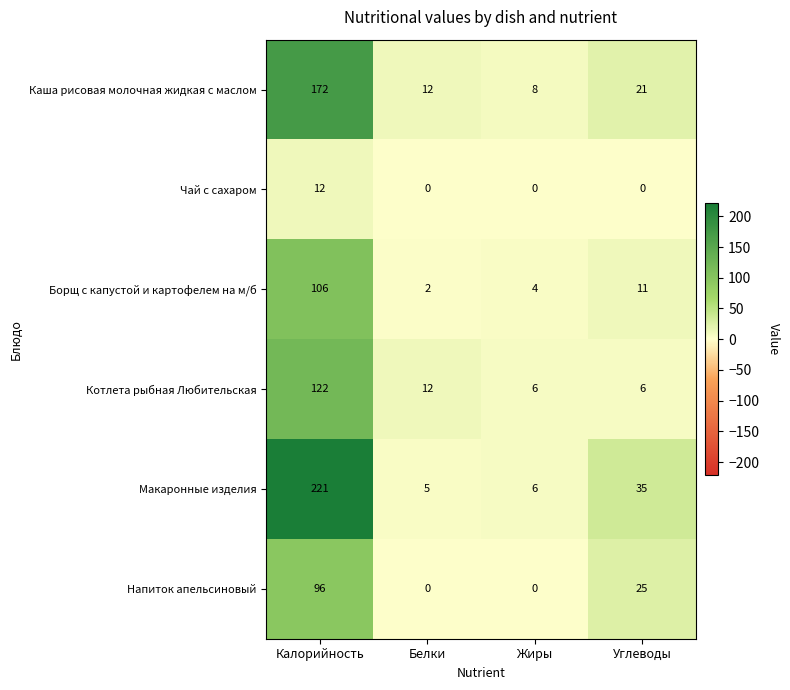

List the labels in order of Борщ с капустой и картофелем на м/б value, largest first.

Калорийность, Углеводы, Жиры, Белки